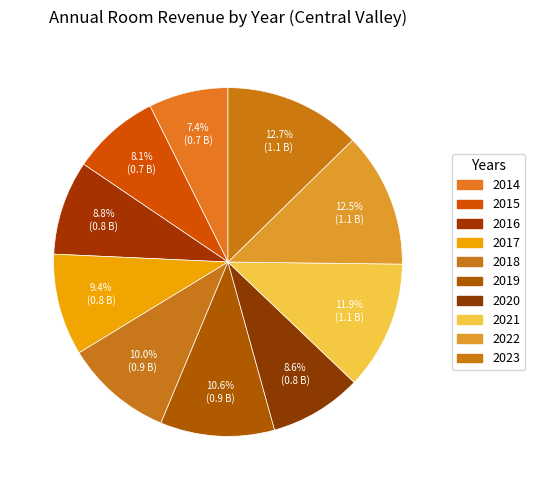

Is there a majority slice in this chart?

No